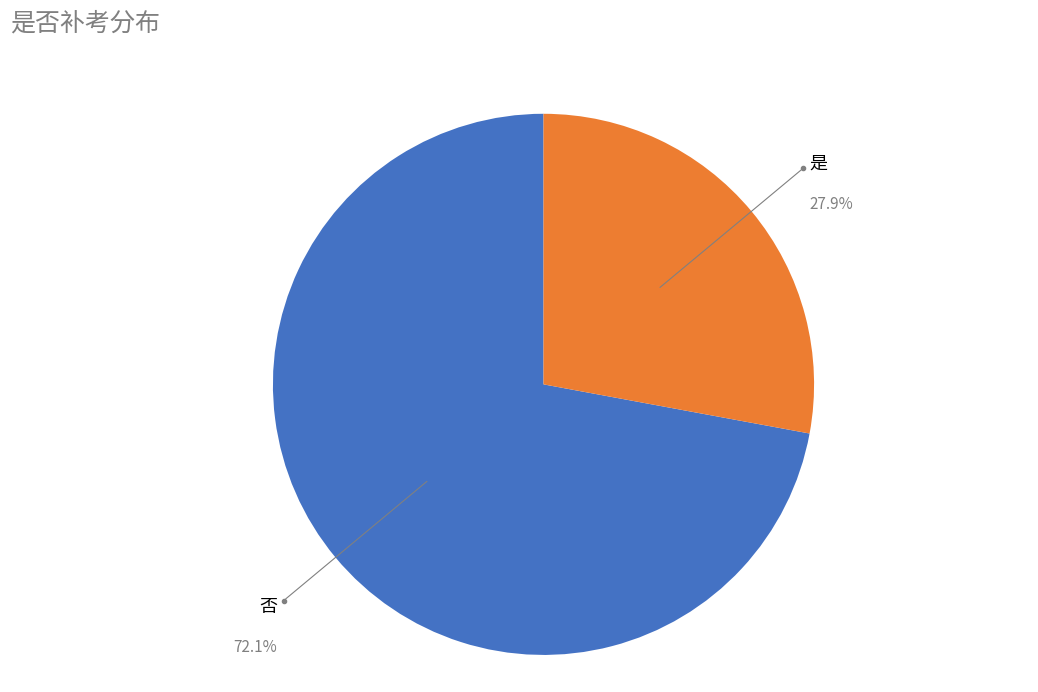

Is there any slice that represents more than half of the pie?

Yes